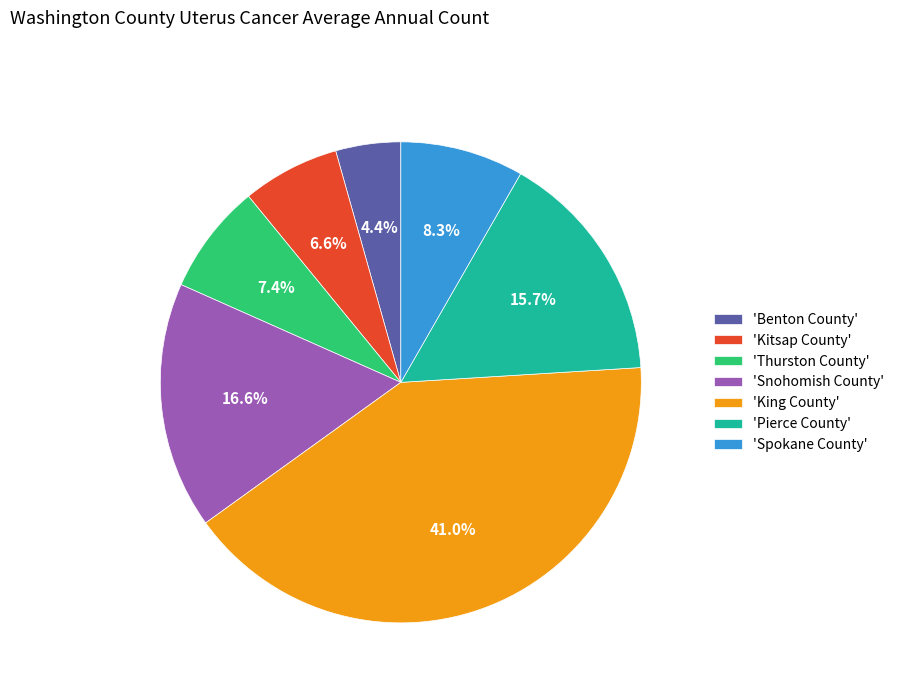

Is 'Spokane County' the majority of the pie?

No